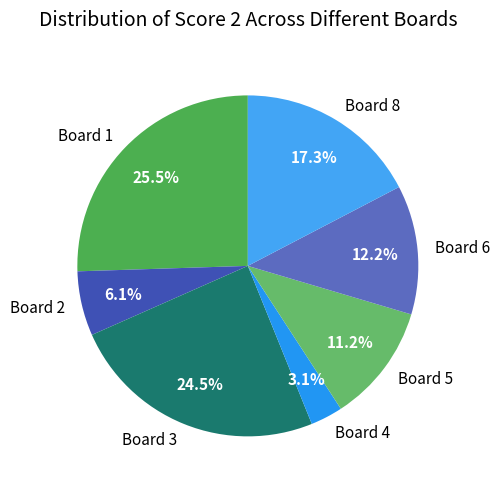

Do Board 5 and Board 2 together represent more than half of the pie?

No